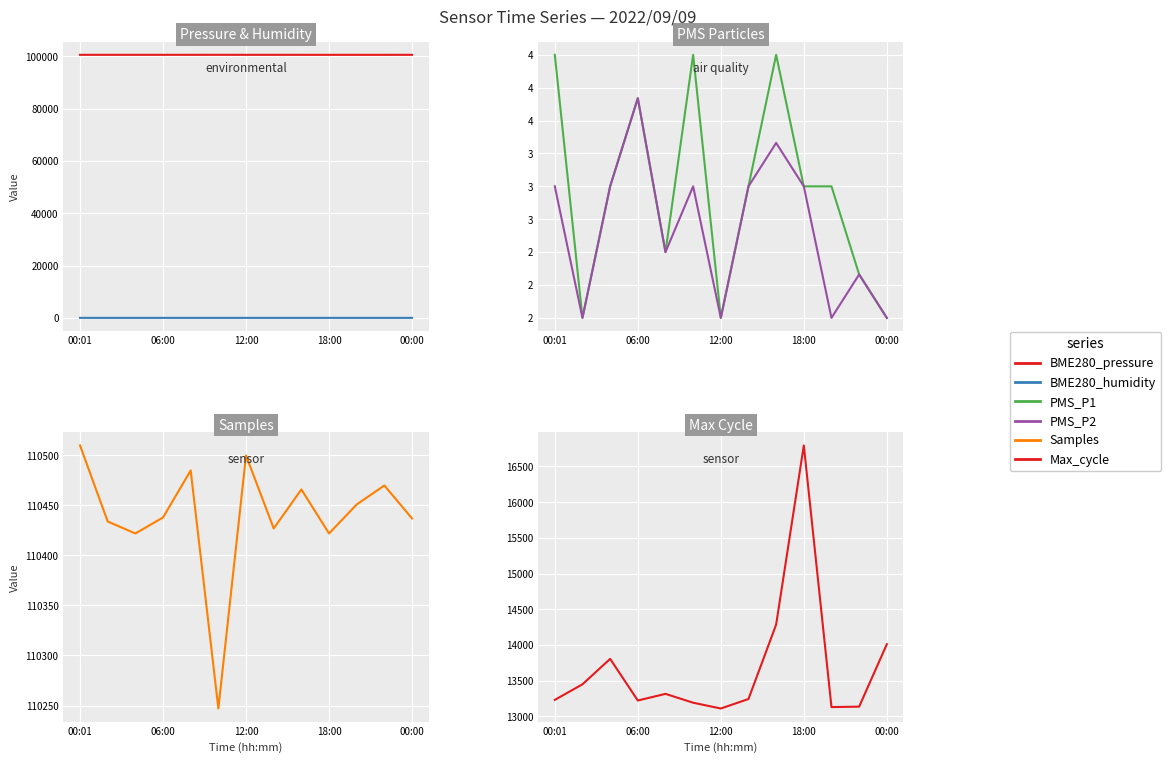

Which series has the widest spread of values?

Max_cycle